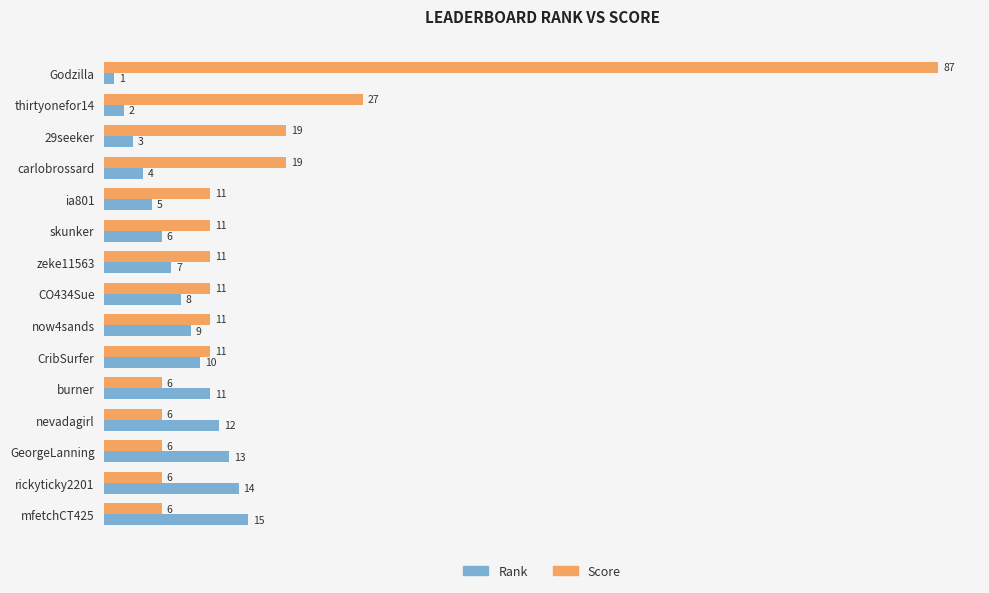

What is the minimum value shown in the chart?

1